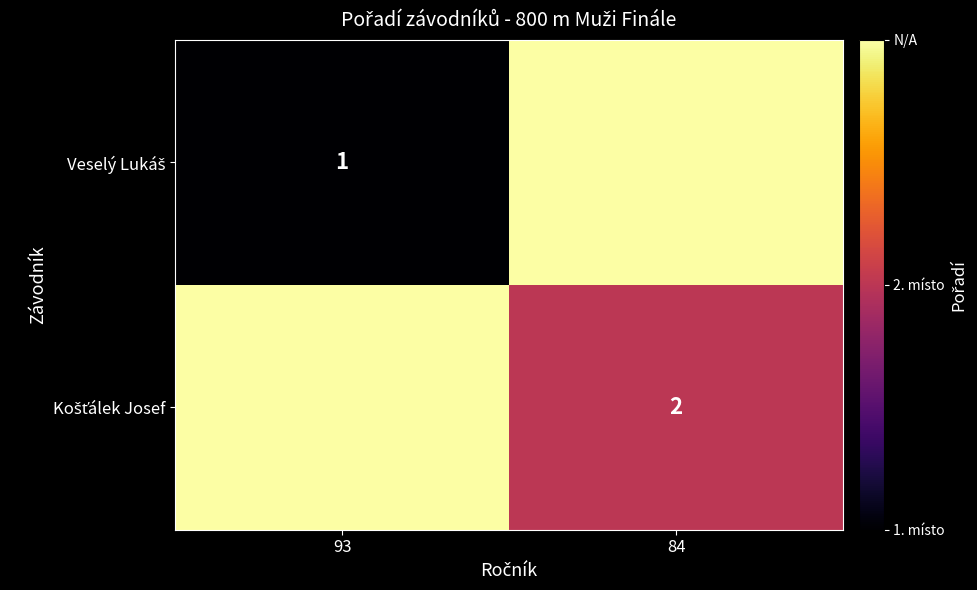

The Košťálek Josef series shows 3 at 93. True or false?

True